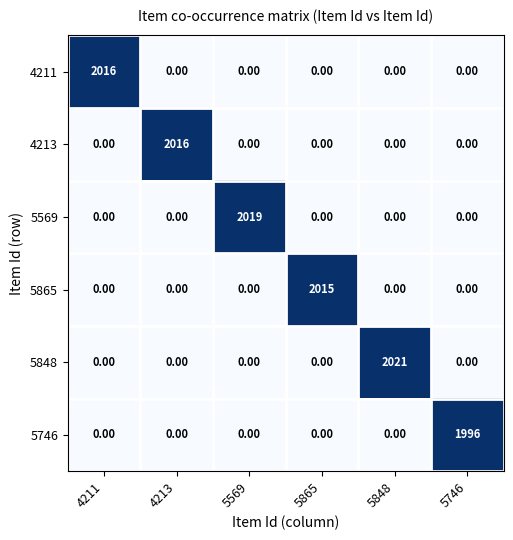

Between 4213 and 5865, which series saw the biggest shift?

4213